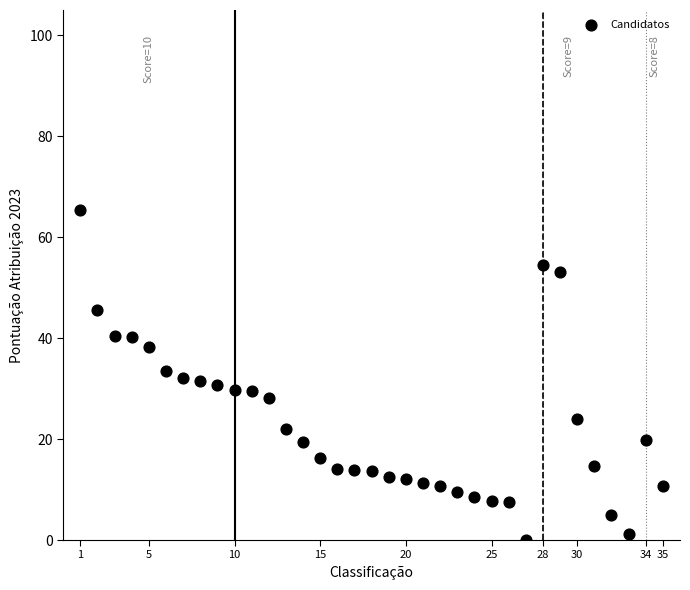

What is the range of X values (max minus min)?

34.0